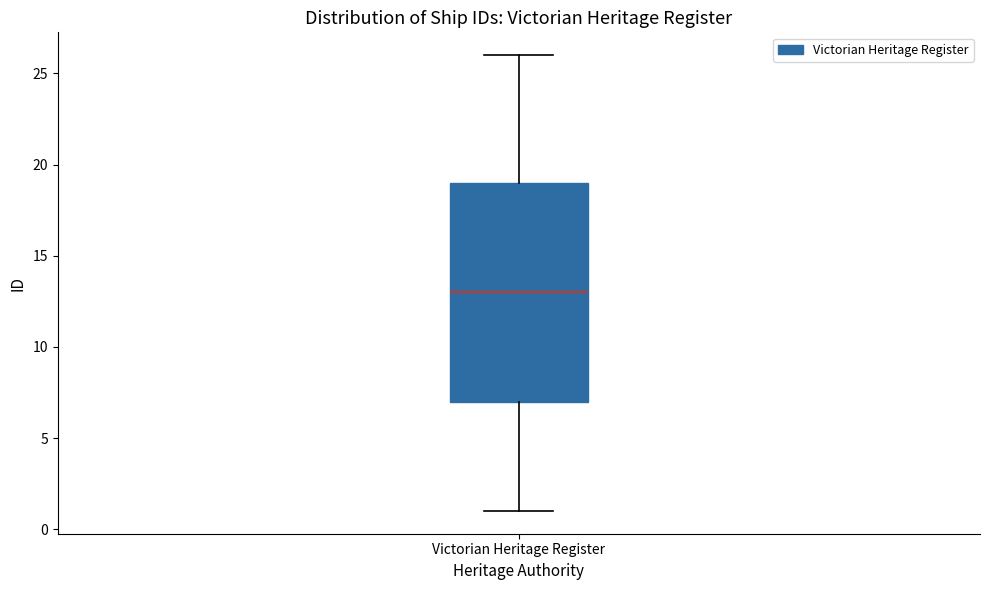

Read this box plot against the y-axis: the position of the median line, the range covered by the box, and the ends of both whiskers. The values are not printed on the chart, so give them approximately, as read against the axis.

median 13, box 7 to 19, whiskers 1 to 26